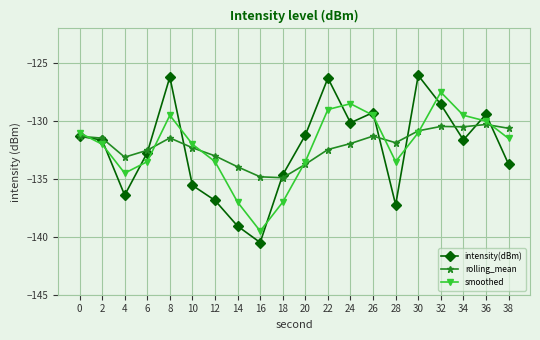

In smoothed, how many points are higher than both neighbors (excluding endpoints)?

3